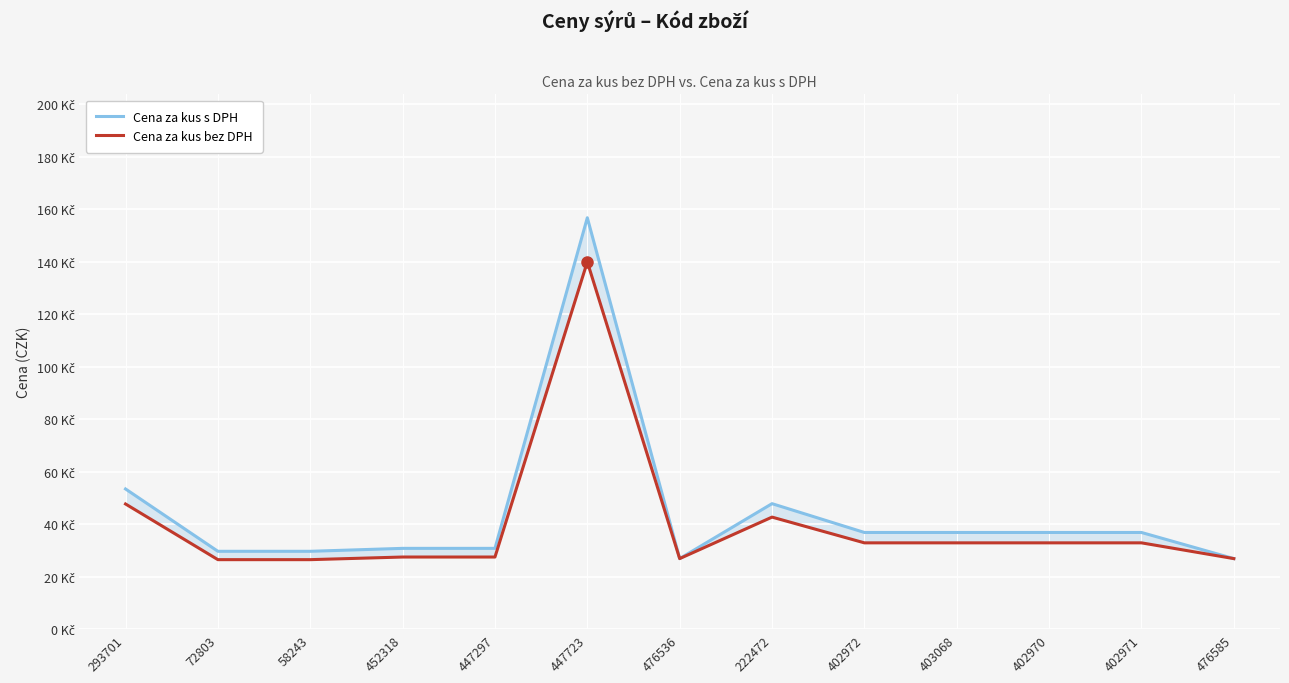

At which label does Cena za kus s DPH first exceed 36?

293701